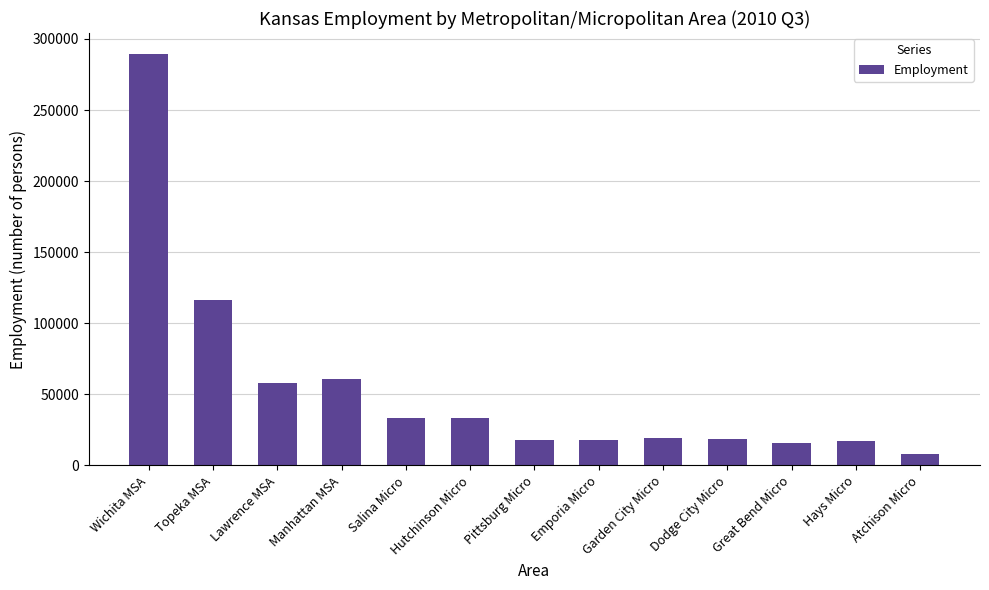

Approximately how many times larger is the value at Atchison Micro compared to Garden City Micro?

0.4